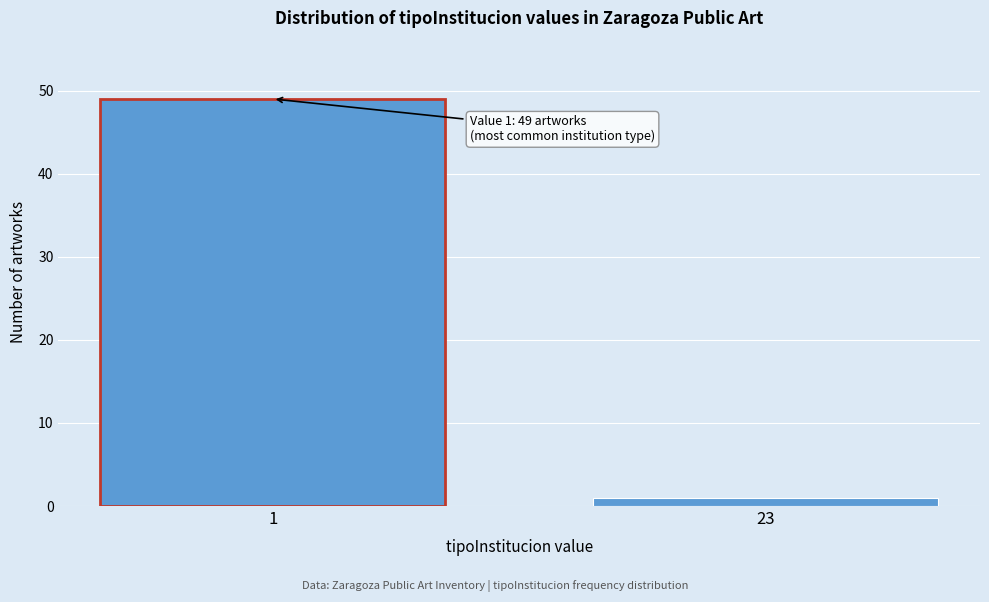

Reading left to right, what are all the values shown in this chart?

49	1